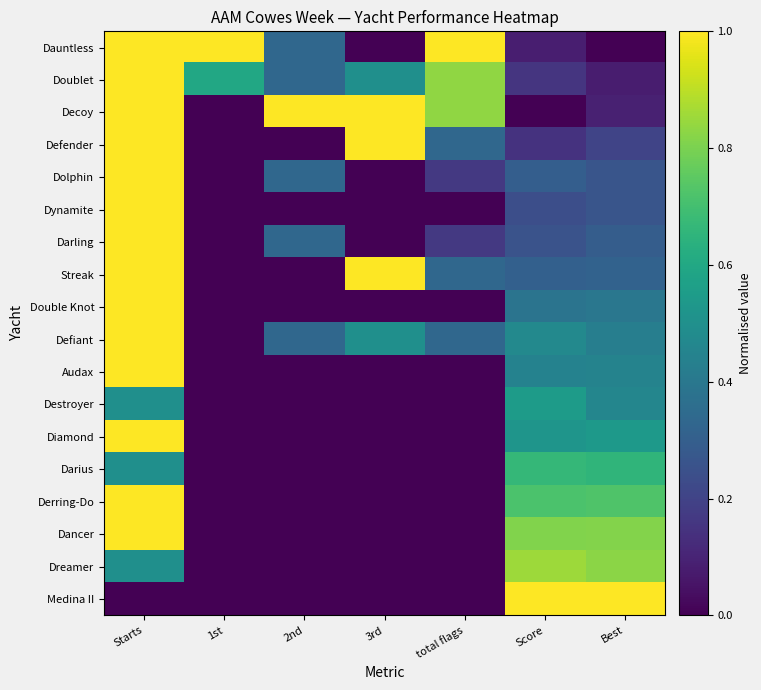

What is the difference between the highest and lowest values at Best?

1.0